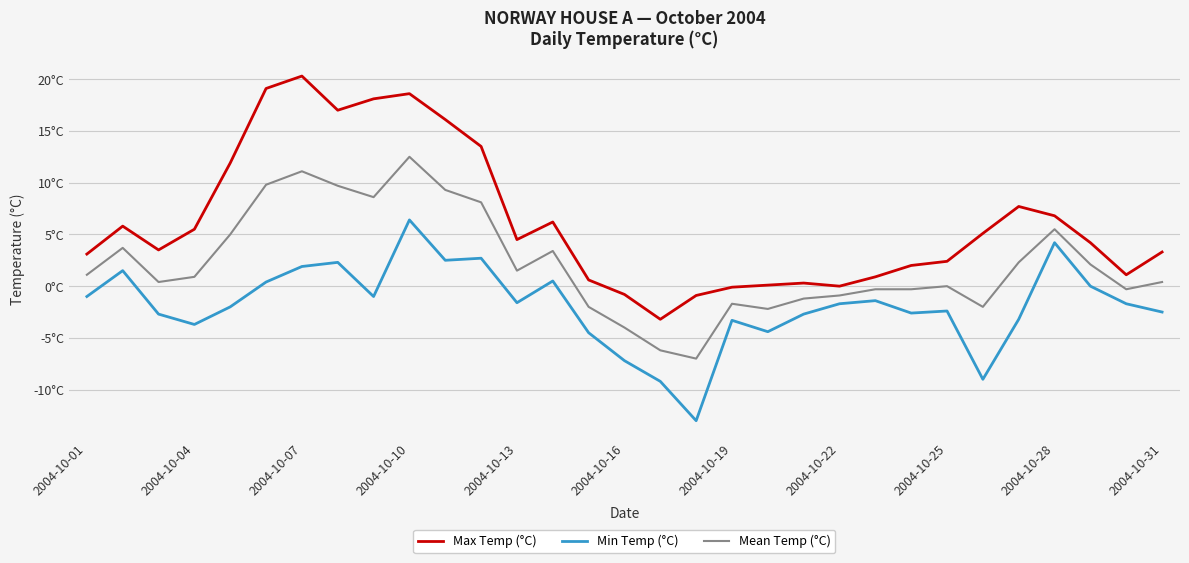

What is the value of the Min Temp (°C) point at the 2nd from the left?

1.5